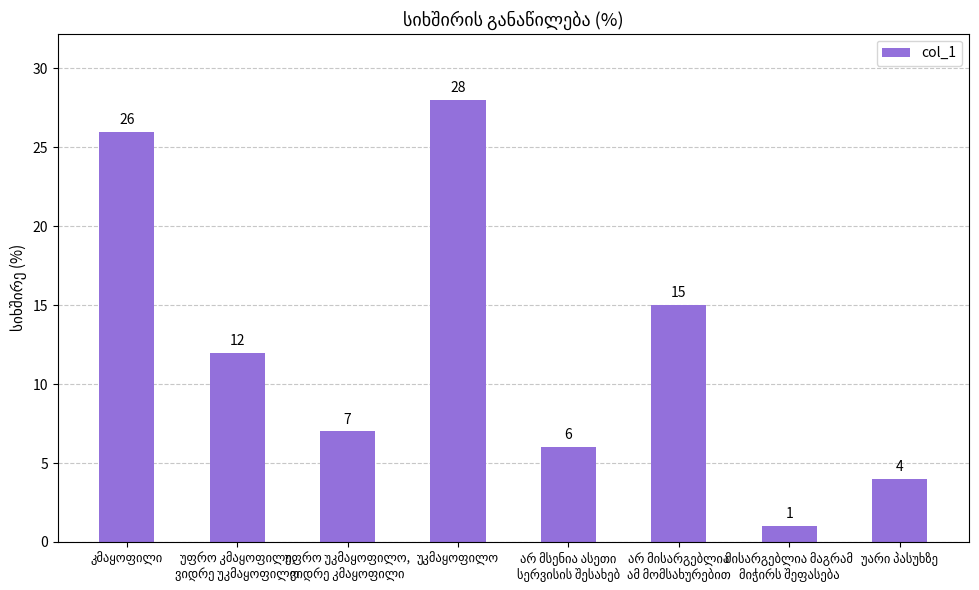

What is the average value?

12